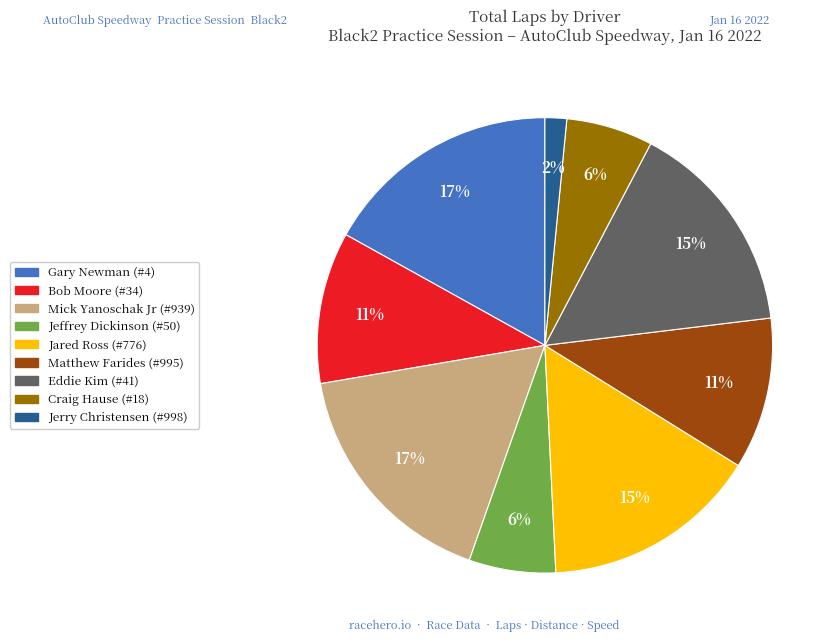

To the nearest percent, what percentage of the pie is Jeffrey Dickinson (#50)?

6%